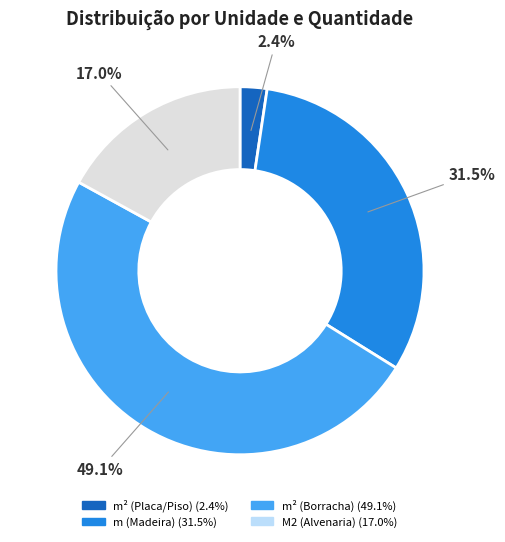

Is there a majority slice in this chart?

No